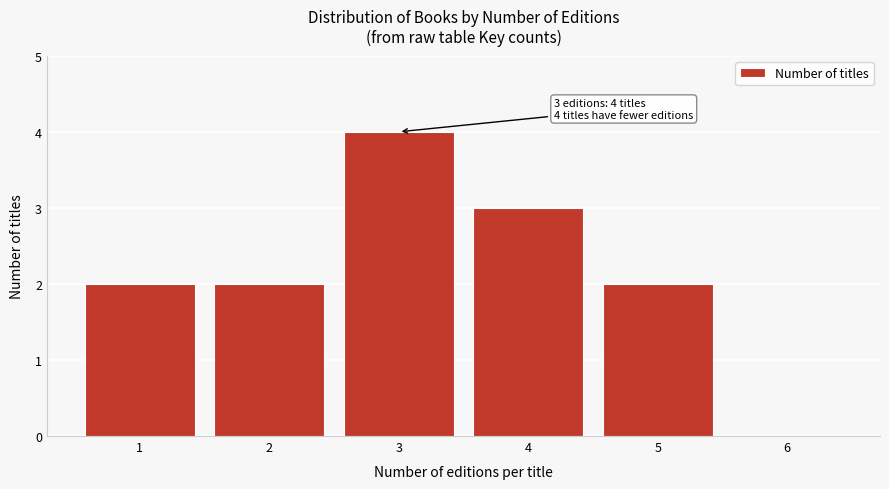

Which range on the x-axis has the tallest bar?

2.5 to 3.5